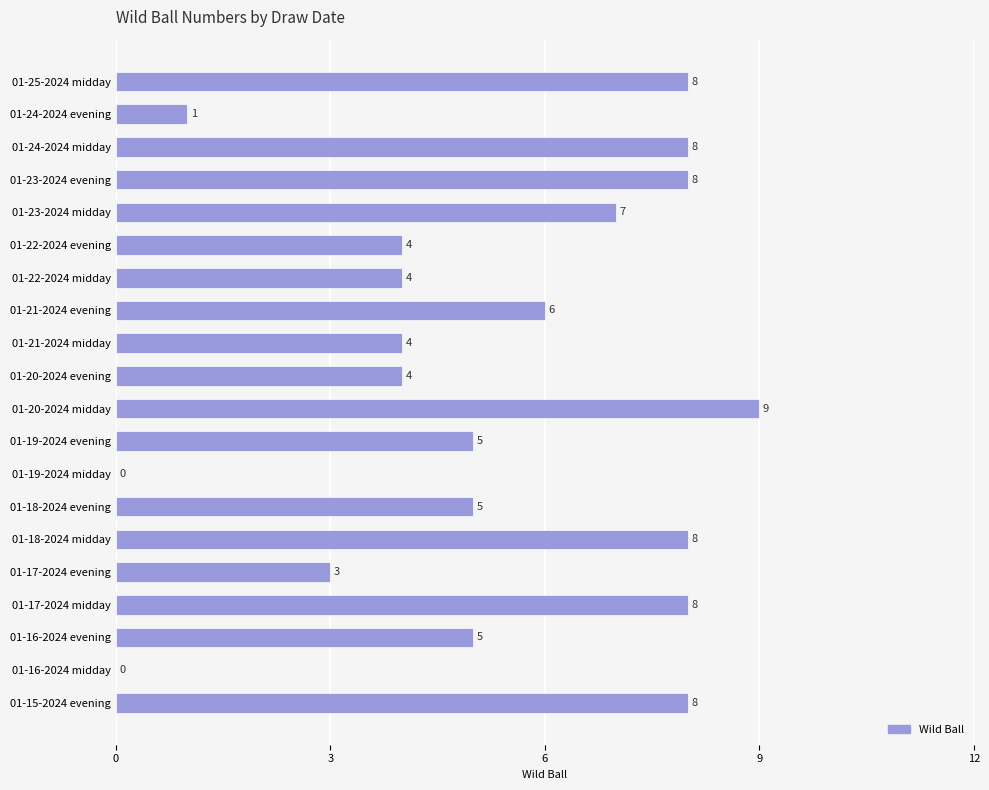

Which category has the highest value across all series?

01-20-2024 midday